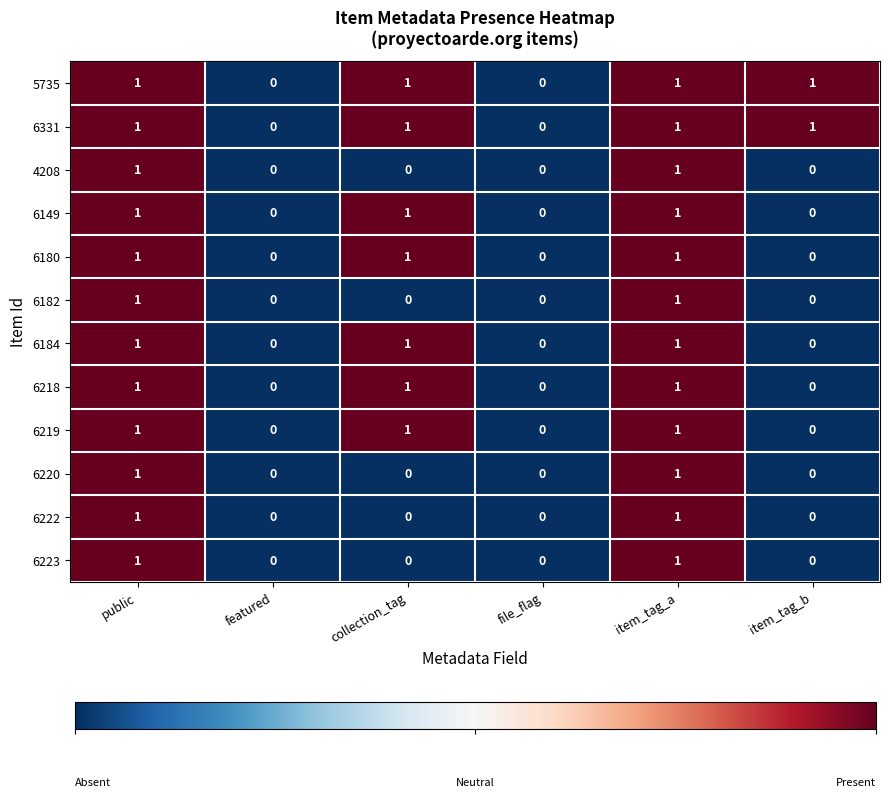

How many 6184 values are between 0 and 1?

6